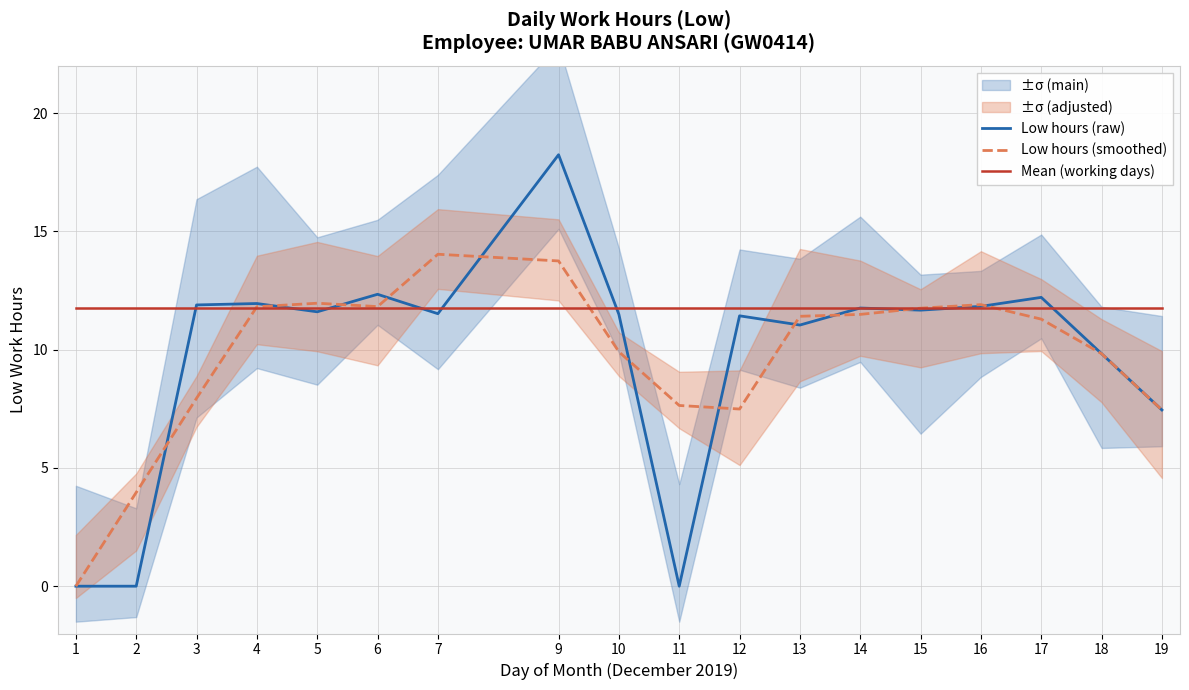

What is the spread (max minus min) of values at 17?

0.9